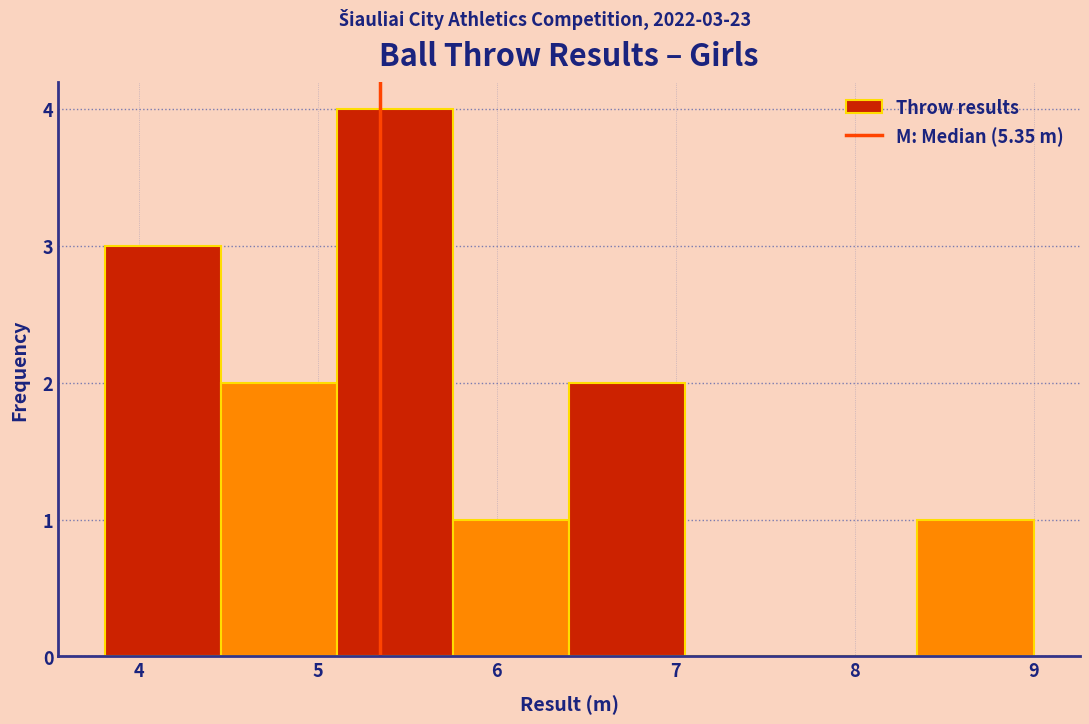

Which range on the x-axis has the tallest bar?

5.1 to 5.8